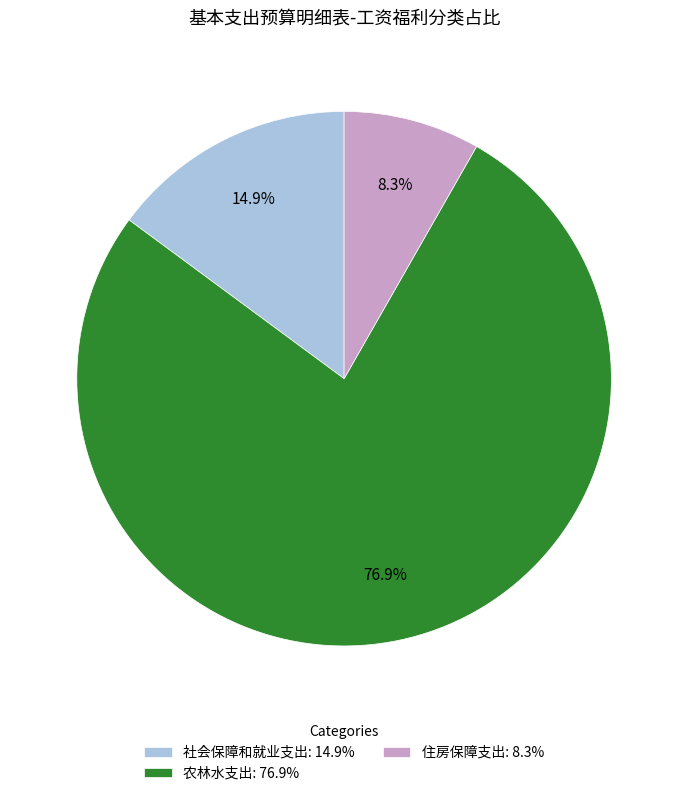

How many segments does this pie chart have?

3